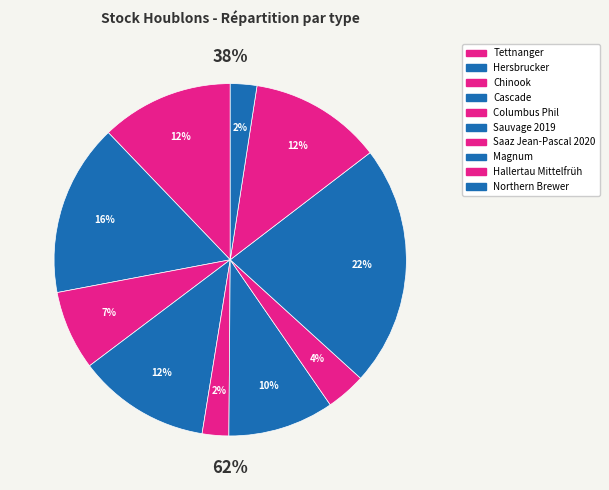

The Hallertau Mittelfrüh slice represents 12% of the pie. True or false?

True